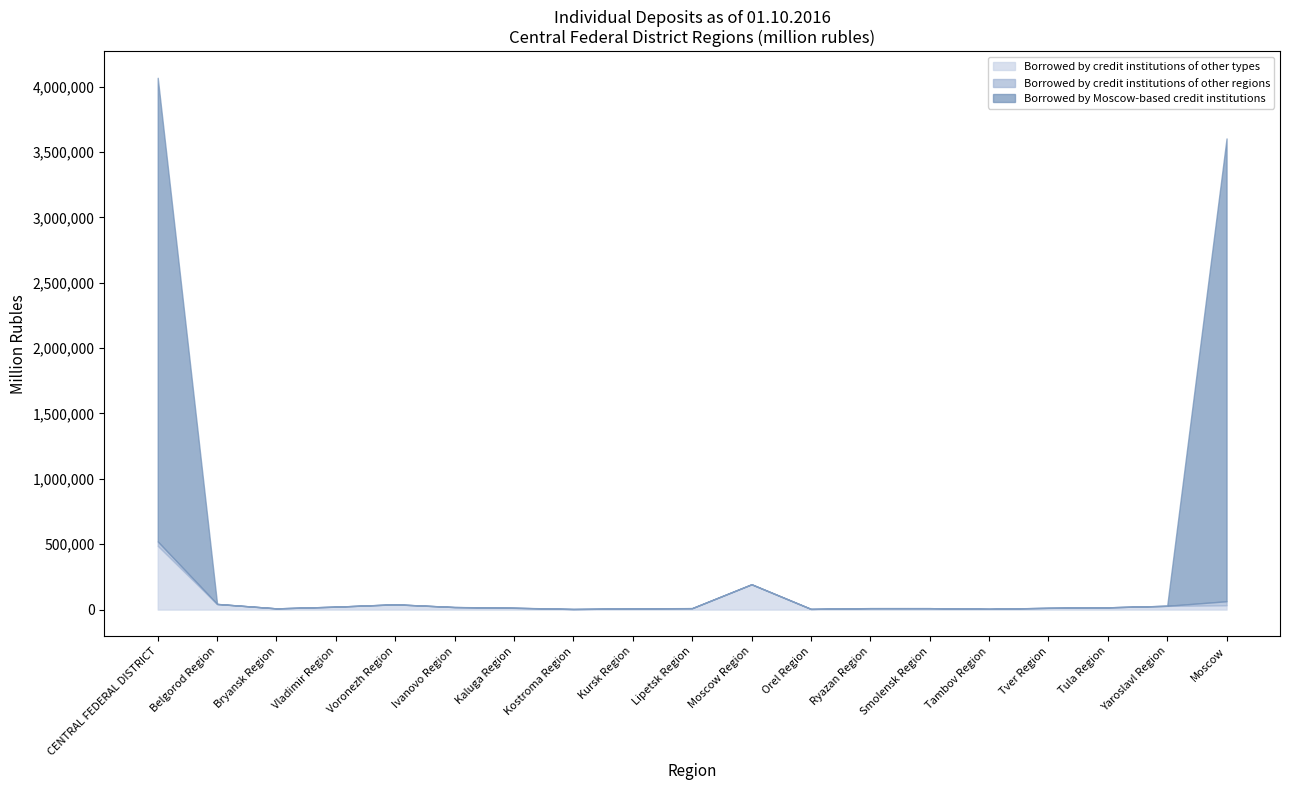

True or false: Borrowed by credit institutions of other types has a value of 8692 at Kursk Region.

True